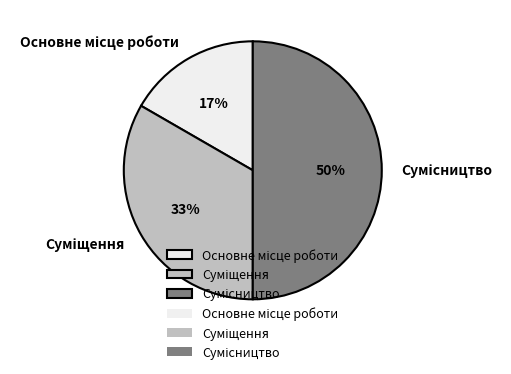

To the nearest percent, what is the difference between the largest and smallest slice percentages?

33%